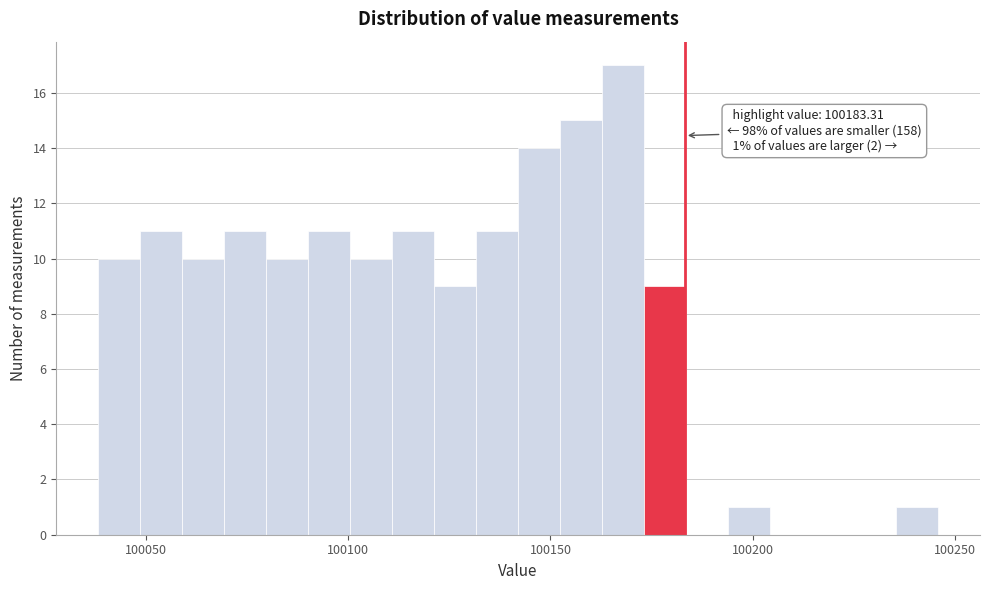

Read against the x-axis, roughly where is the centre of the tallest bar?

100170